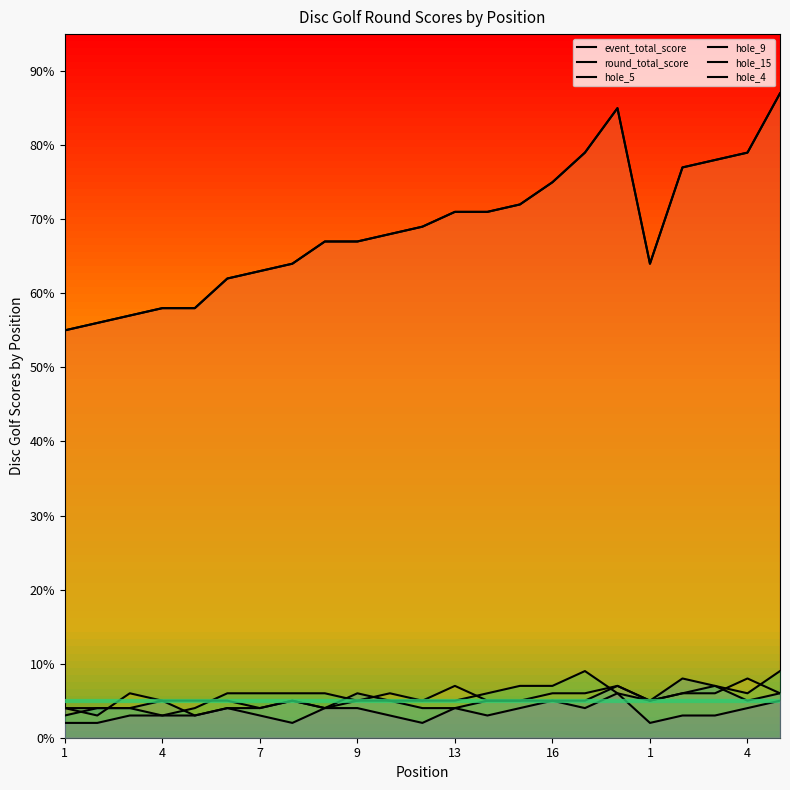

Reading right to left, list all the values displayed in this chart.

event_total_score: 87	79	78	77	64	85	79	75	72	71	71	69	68	67	67	64	63	62	58	58	57	56	55
round_total_score: 87	79	78	77	64	85	79	75	72	71	71	69	68	67	67	64	63	62	58	58	57	56	55
hole_5: 6	8	6	6	5	7	6	6	5	5	7	5	6	5	4	5	4	5	5	5	6	3	4
hole_9: 9	6	7	6	5	6	9	7	7	6	5	5	5	5	6	6	6	6	4	3	4	4	3
hole_15: 6	5	7	8	5	7	5	5	5	5	4	4	5	6	4	5	4	4	3	5	4	4	4
hole_4: 5	4	3	3	2	6	4	5	4	3	4	2	3	4	4	2	3	4	3	3	3	2	2